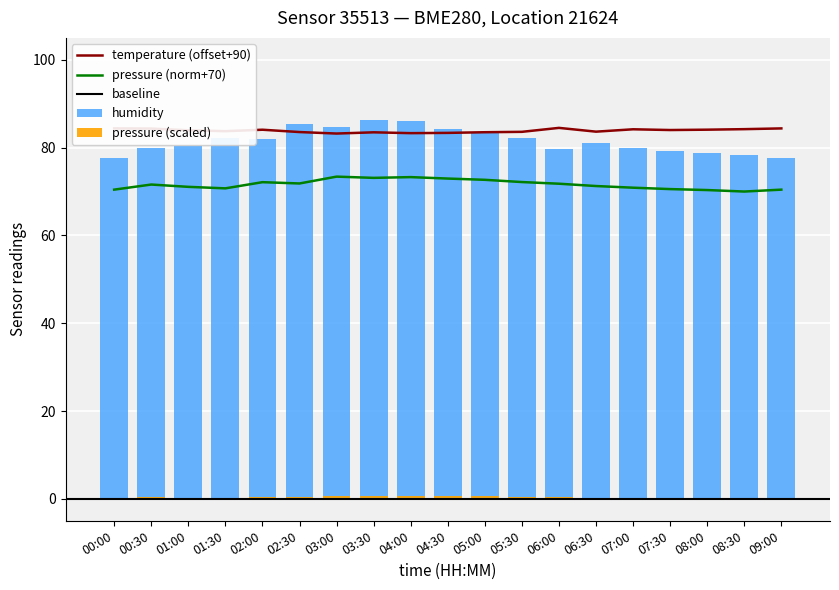

What position from the left is 02:30?

6